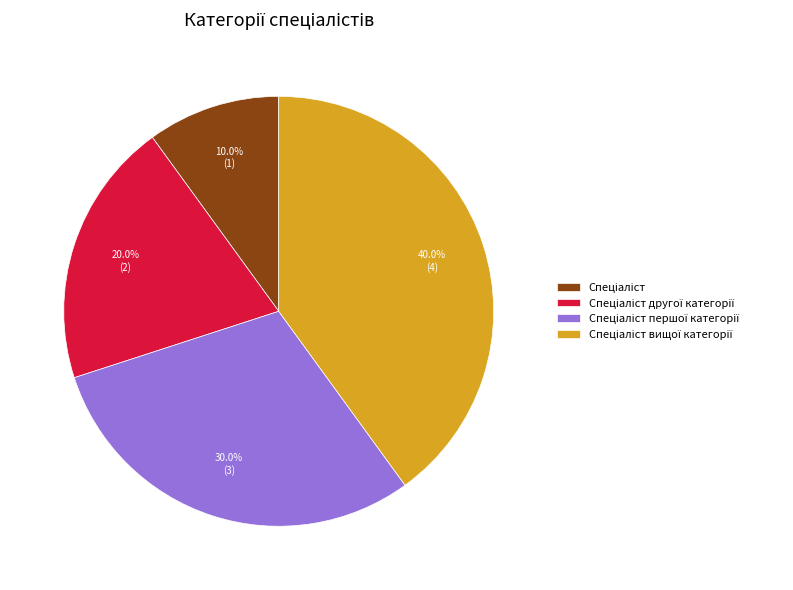

To the nearest percent, what is the difference between the largest and smallest slice percentages?

30%